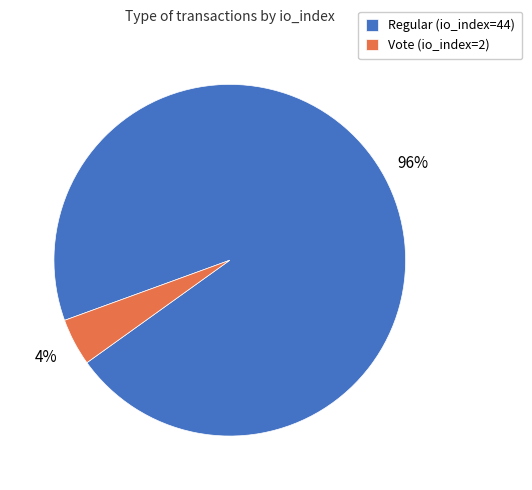

Combined, do Regular (io_index=44) and Vote (io_index=2) account for over 50%?

Yes